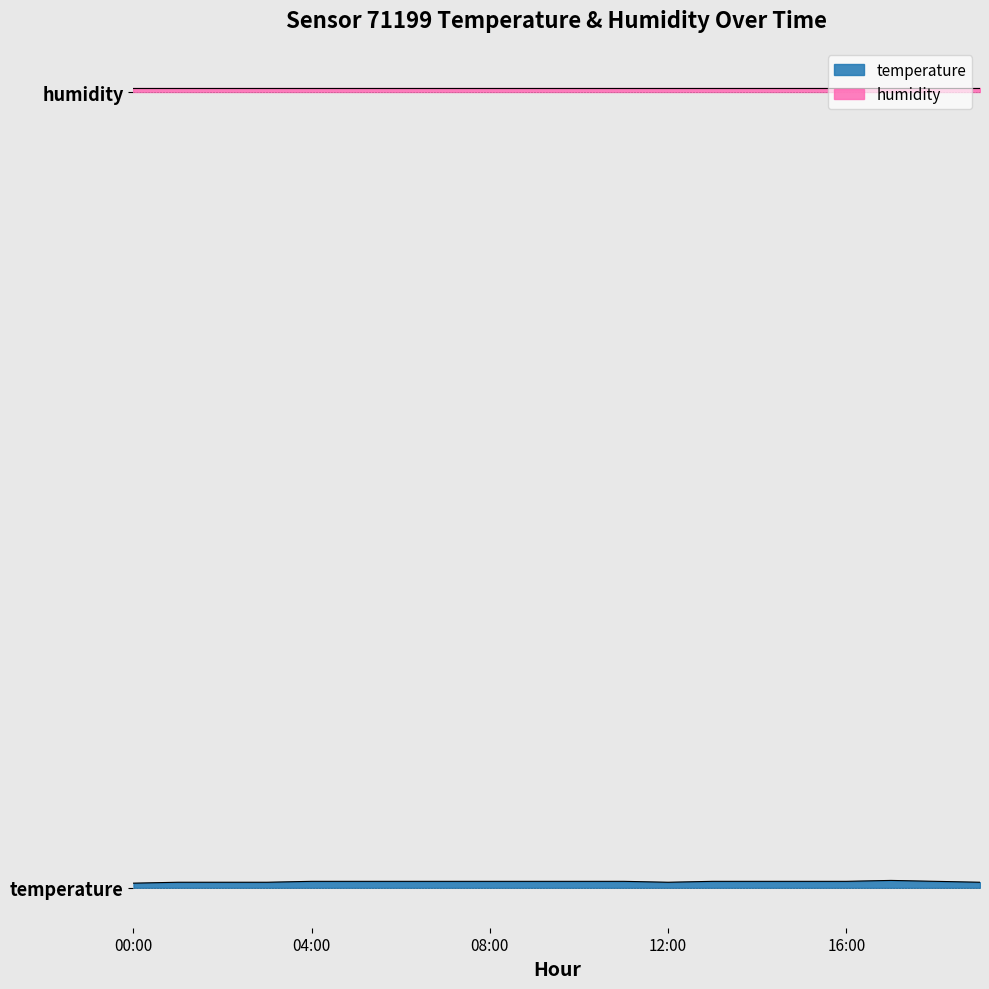

Where is the data nearest to the value 0?

00:00